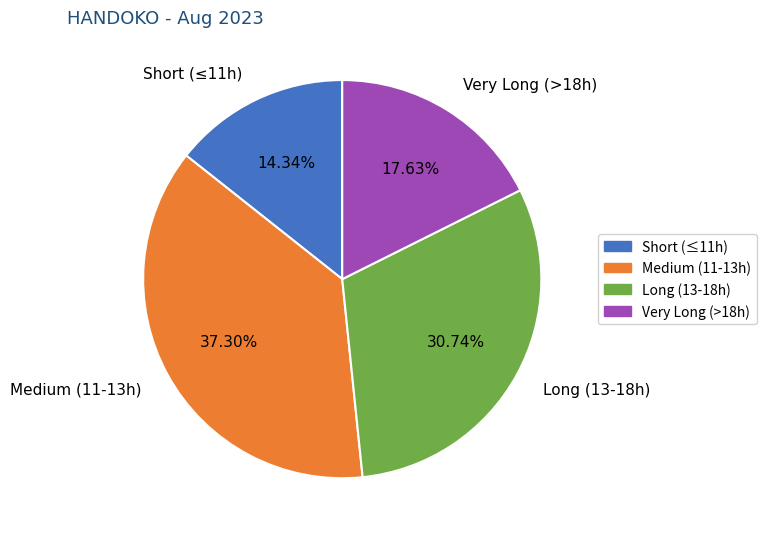

Rank the categories by value from highest to lowest.

Medium (11-13h), Long (13-18h), Very Long (>18h), Short (≤11h)